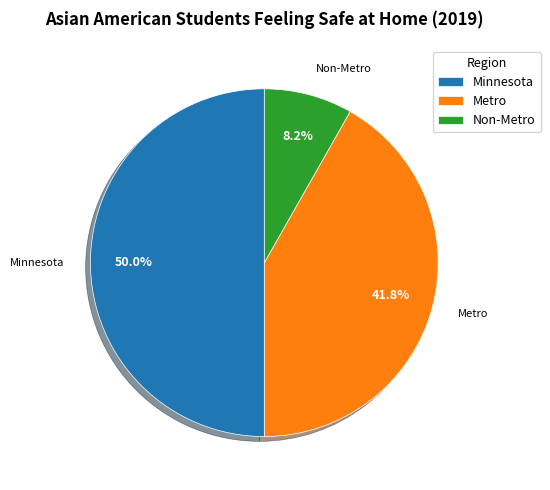

Is Metro the majority of the pie?

No